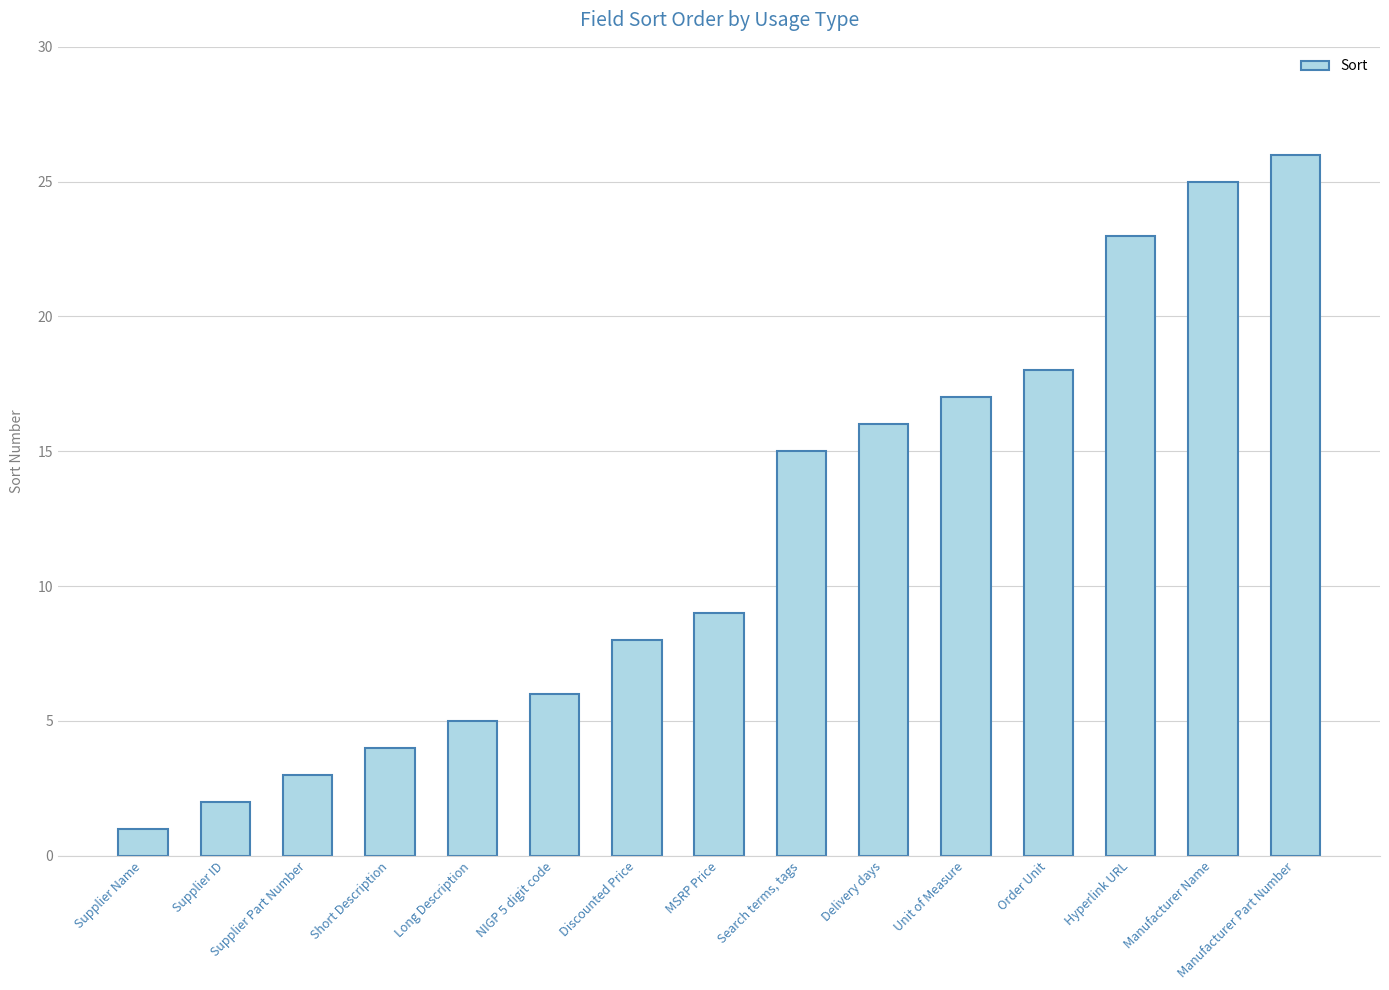

Approximately how many times larger is the value at Order Unit compared to Supplier Part Number?

6.0